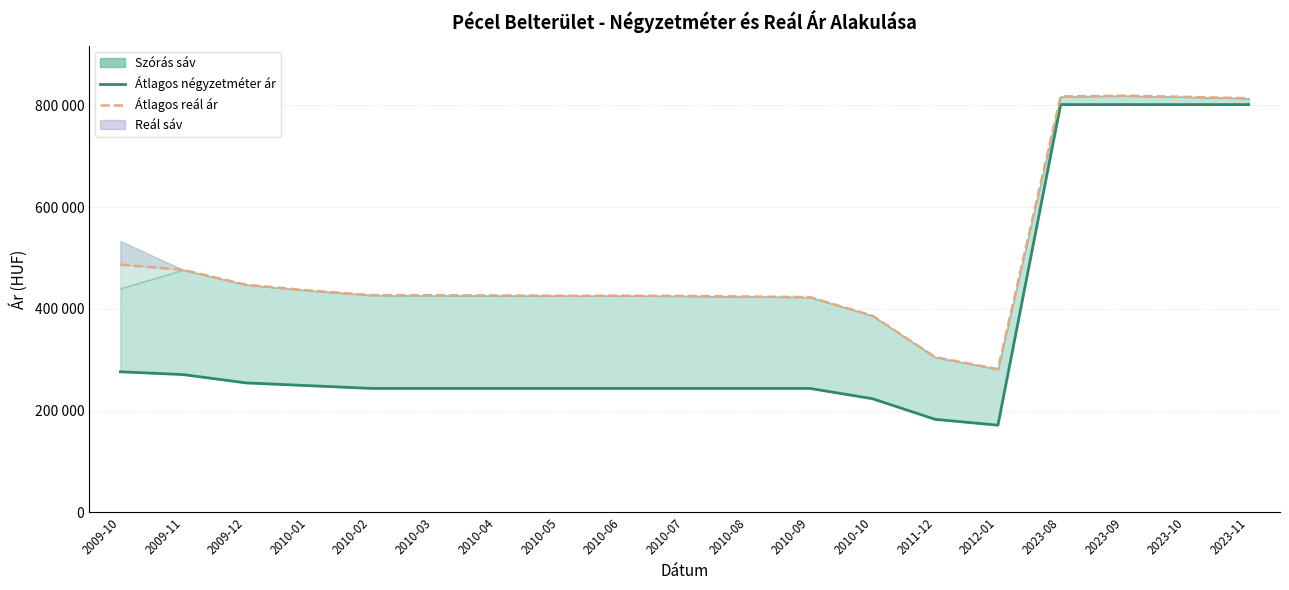

List the series in order of their peak value, highest first.

Átlagos reál ár, Átlagos négyzetméter ár